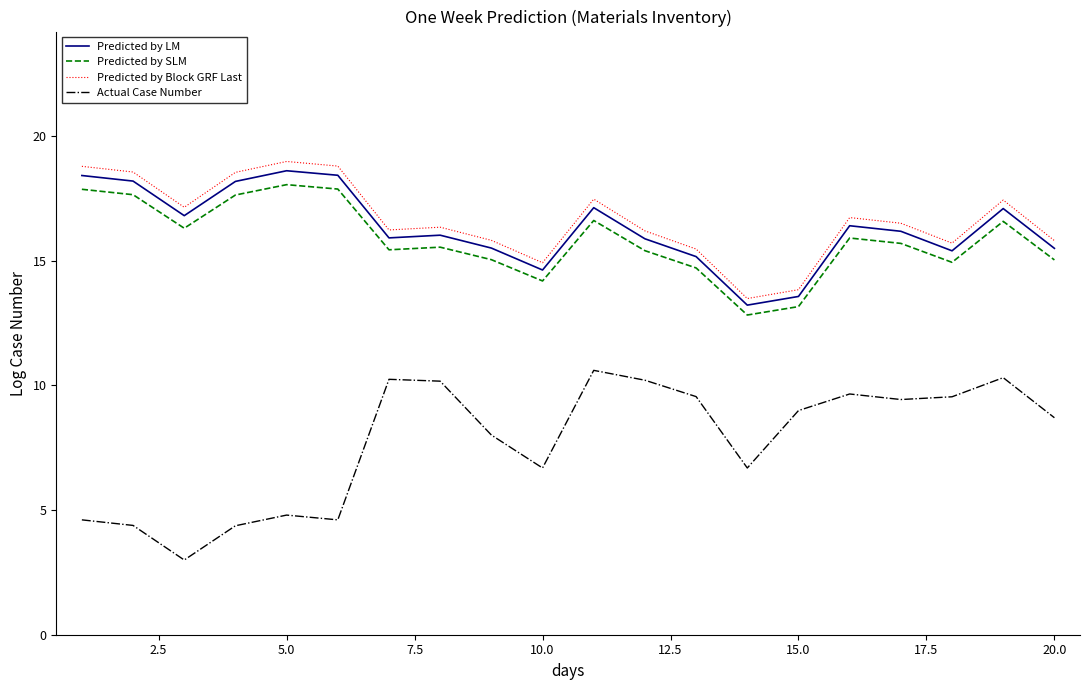

What is the minimum value shown in the chart?

3.0